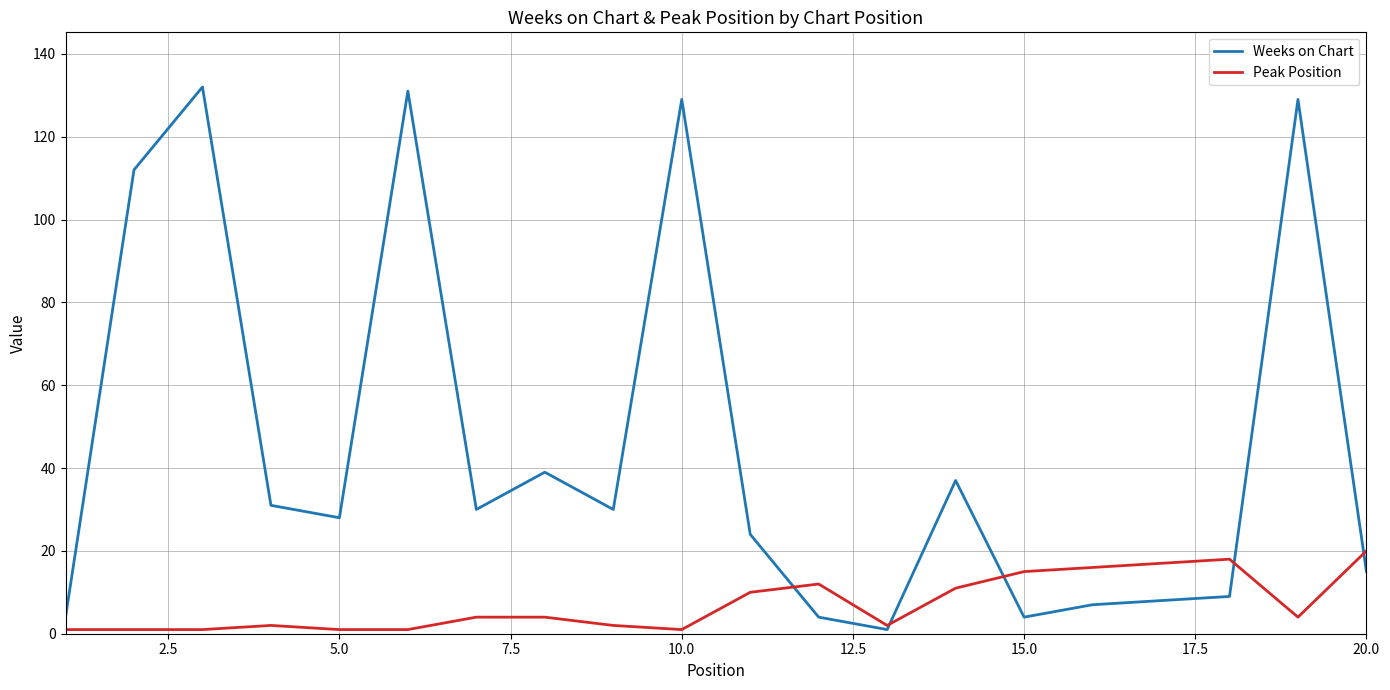

What are all the series names shown in the legend?

Weeks on Chart, Peak Position